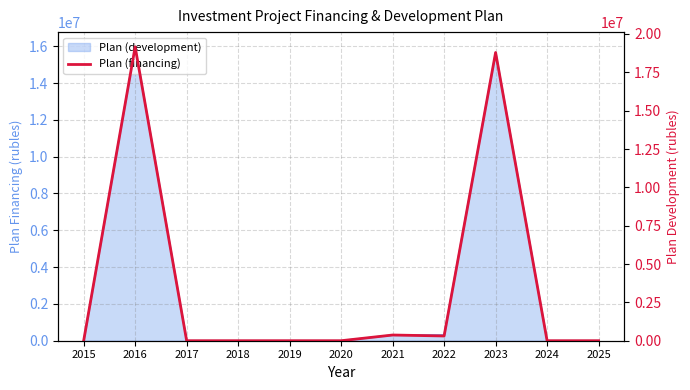

How many positive values are there?

4